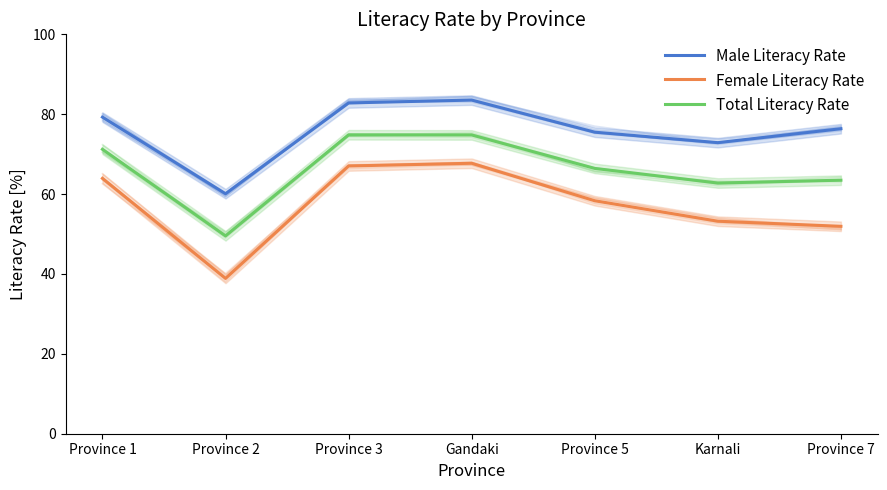

What is the difference between the Female Literacy Rate values at Gandaki and Province 5?

9.4